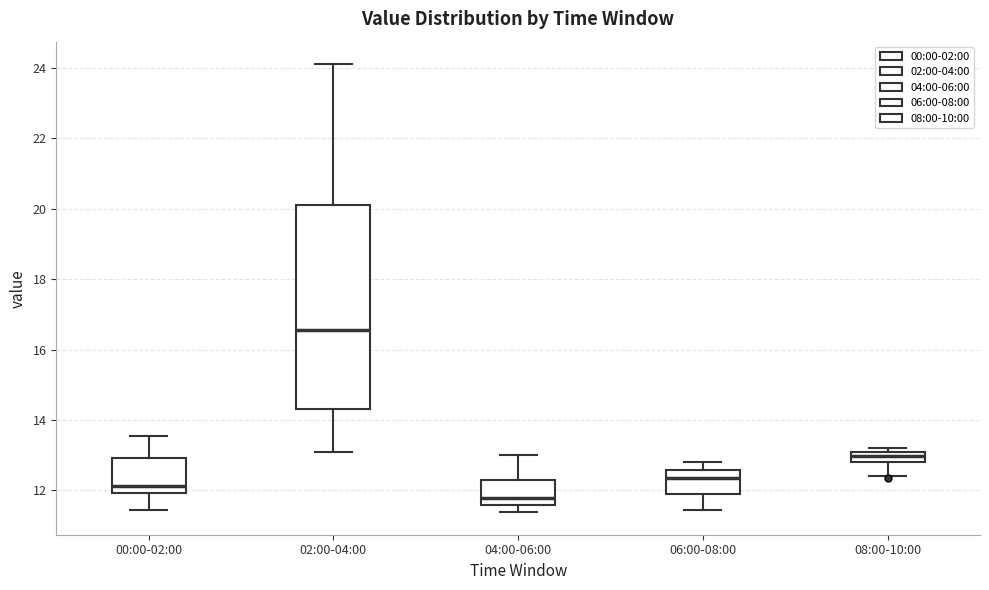

Comparing the boxes themselves (not the whiskers), which one is the tallest?

02:00-04:00